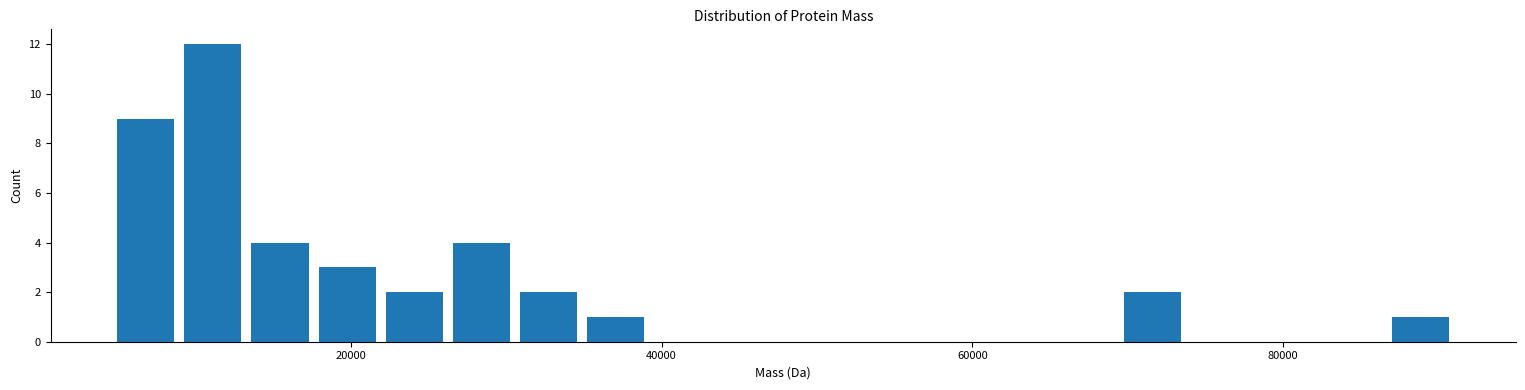

Around what value on the x-axis is the tallest bar? Give the approximate position of its centre, as read against the axis.

12000